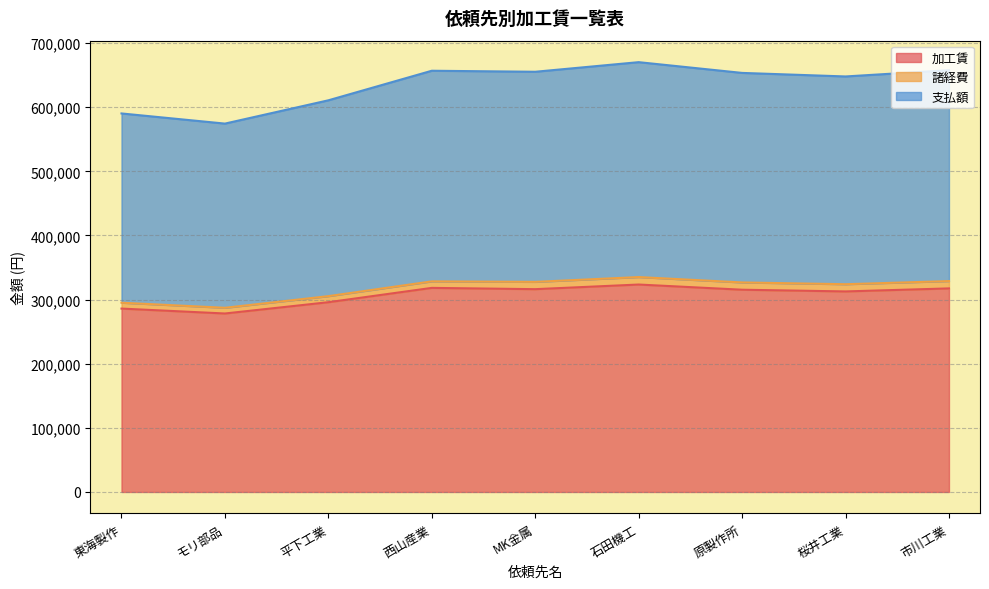

What is the label of the 4th point from the right?

石田機工